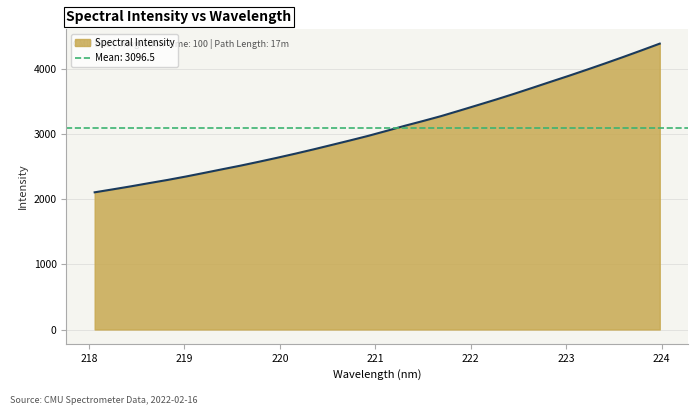

Which has a higher value, 218.6332 or 223.2172?

223.2172